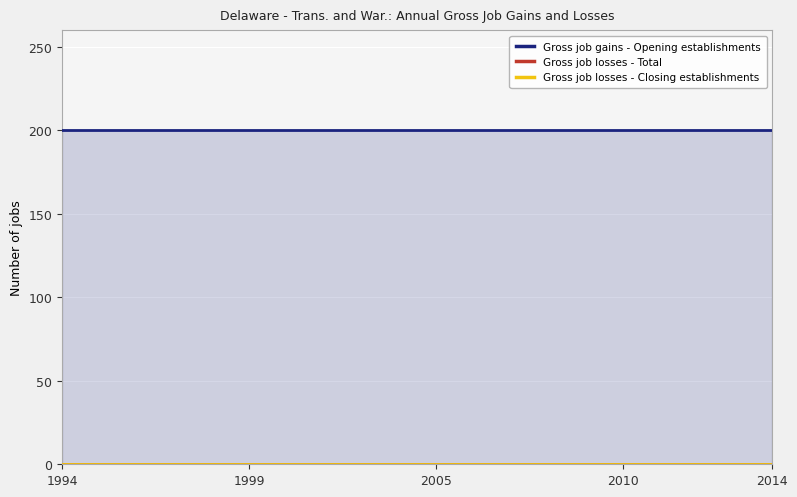

True or false: Gross job losses - Closing establishments and Gross job gains - Opening establishments cross at least once.

False